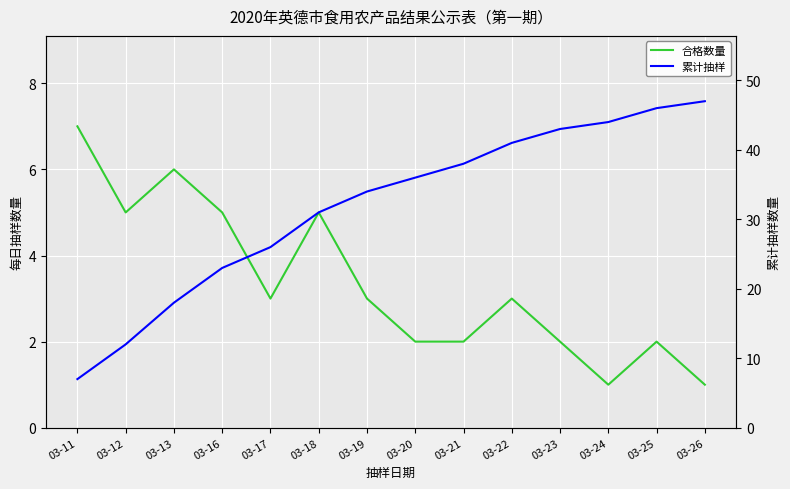

The 累计抽样 series shows 44 at 03-24. True or false?

True